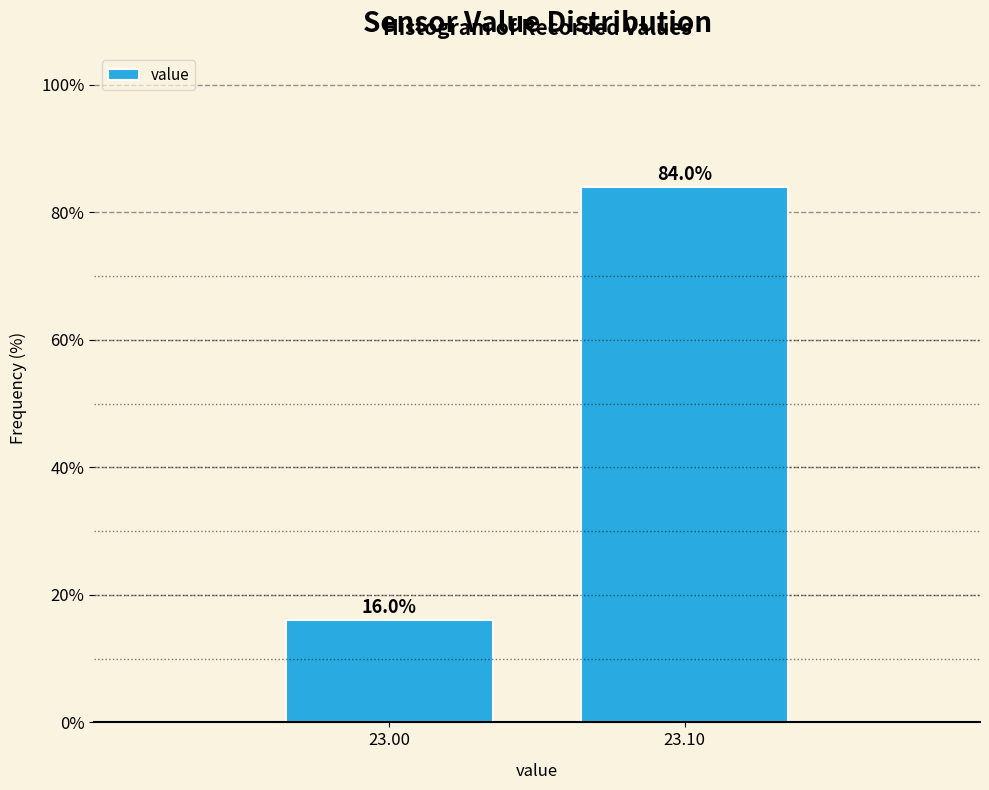

Reading left to right, what are all the values shown in this chart?

16	84